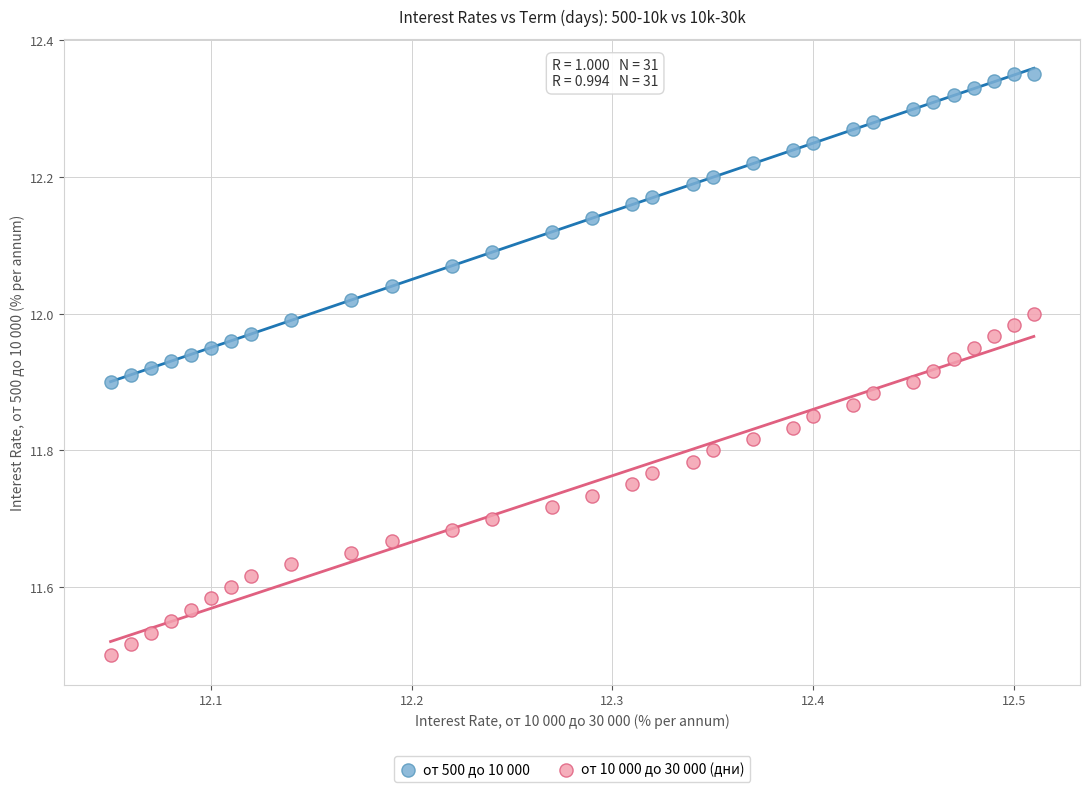

Across all data points, what is the range of X values (max minus min)?

0.5